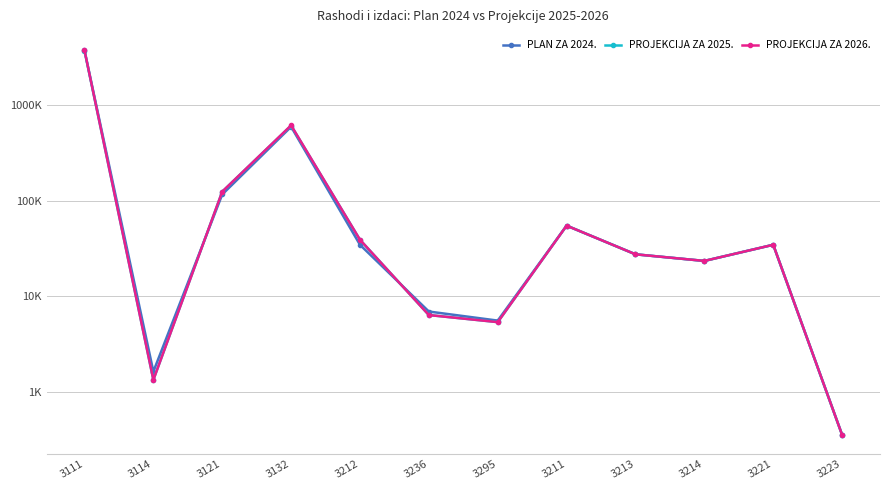

Which series has the largest total across all categories?

PROJEKCIJA ZA 2026.